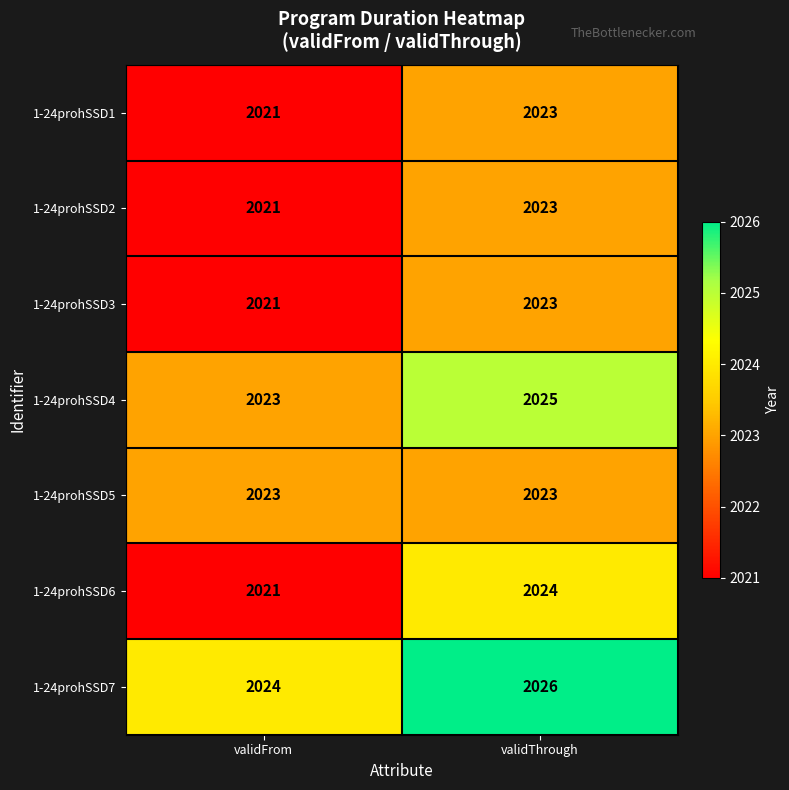

Count the number of categories in the chart.

2